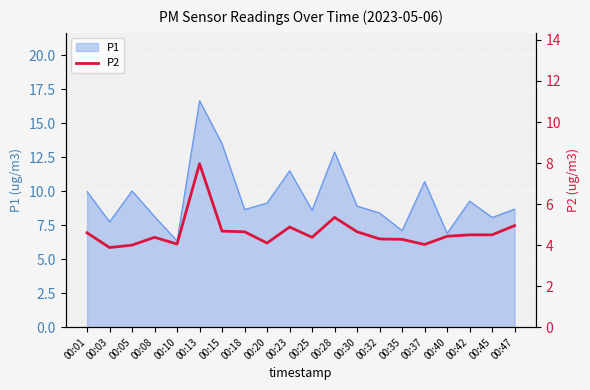

True or false: P1 has a value of 7.1 at 00:13.

False